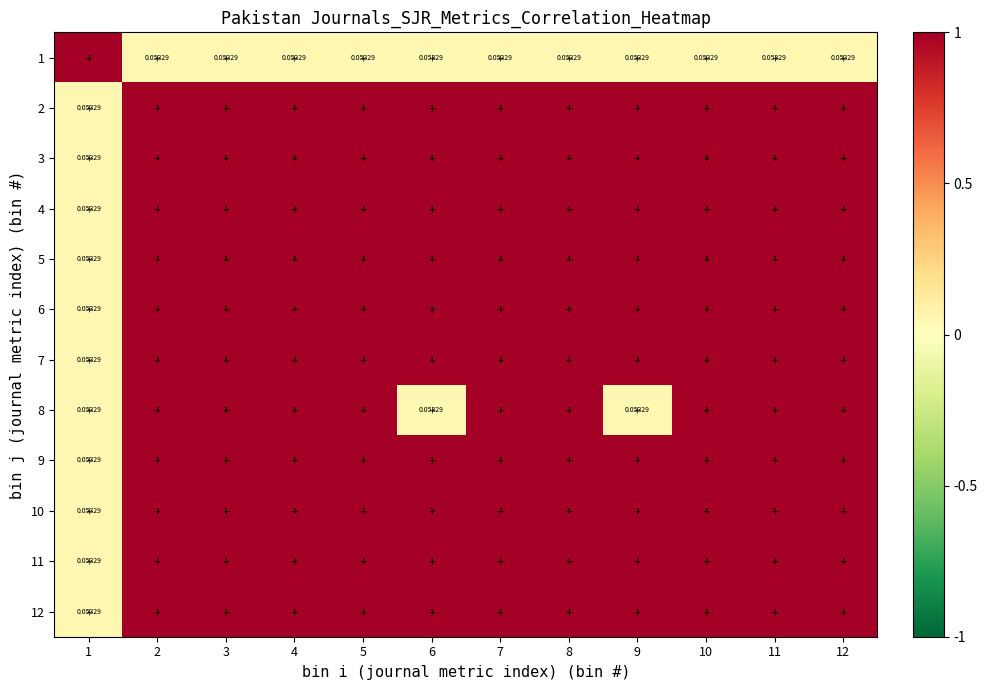

Reading left to right, transcribe all the data shown in this chart.

1: 1=1.0	2=0.1	3=0.1	4=0.1	5=0.1	6=0.1	7=0.1	8=0.1	9=0.1	10=0.1	11=0.1	12=0.1
2: 1=0.1	2=1.0	3=1.0	4=1.0	5=1.0	6=1.0	7=1.0	8=1.0	9=1.0	10=1.0	11=1.0	12=1.0
3: 1=0.1	2=1.0	3=1.0	4=1.0	5=1.0	6=1.0	7=1.0	8=1.0	9=1.0	10=1.0	11=1.0	12=1.0
4: 1=0.1	2=1.0	3=1.0	4=1.0	5=1.0	6=1.0	7=1.0	8=1.0	9=1.0	10=1.0	11=1.0	12=1.0
5: 1=0.1	2=1.0	3=1.0	4=1.0	5=1.0	6=1.0	7=1.0	8=1.0	9=1.0	10=1.0	11=1.0	12=1.0
6: 1=0.1	2=1.0	3=1.0	4=1.0	5=1.0	6=1.0	7=1.0	8=1.0	9=1.0	10=1.0	11=1.0	12=1.0
7: 1=0.1	2=1.0	3=1.0	4=1.0	5=1.0	6=1.0	7=1.0	8=1.0	9=1.0	10=1.0	11=1.0	12=1.0
8: 1=0.1	2=1.0	3=1.0	4=1.0	5=1.0	6=0.1	7=1.0	8=1.0	9=0.1	10=1.0	11=1.0	12=1.0
9: 1=0.1	2=1.0	3=1.0	4=1.0	5=1.0	6=1.0	7=1.0	8=1.0	9=1.0	10=1.0	11=1.0	12=1.0
10: 1=0.1	2=1.0	3=1.0	4=1.0	5=1.0	6=1.0	7=1.0	8=1.0	9=1.0	10=1.0	11=1.0	12=1.0
11: 1=0.1	2=1.0	3=1.0	4=1.0	5=1.0	6=1.0	7=1.0	8=1.0	9=1.0	10=1.0	11=1.0	12=1.0
12: 1=0.1	2=1.0	3=1.0	4=1.0	5=1.0	6=1.0	7=1.0	8=1.0	9=1.0	10=1.0	11=1.0	12=1.0